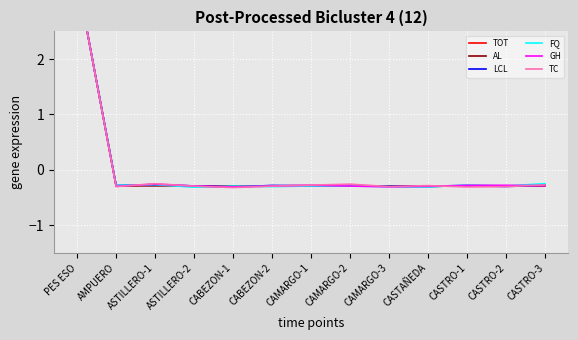

List the series in order of their peak value, highest first.

AL, TOT, LCL, GH, FQ, TC